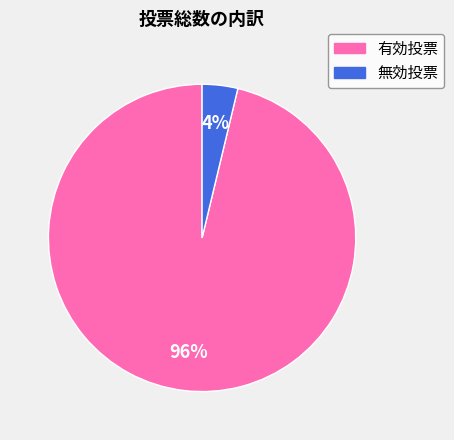

To the nearest percent, what portion does 無効投票 represent?

4%